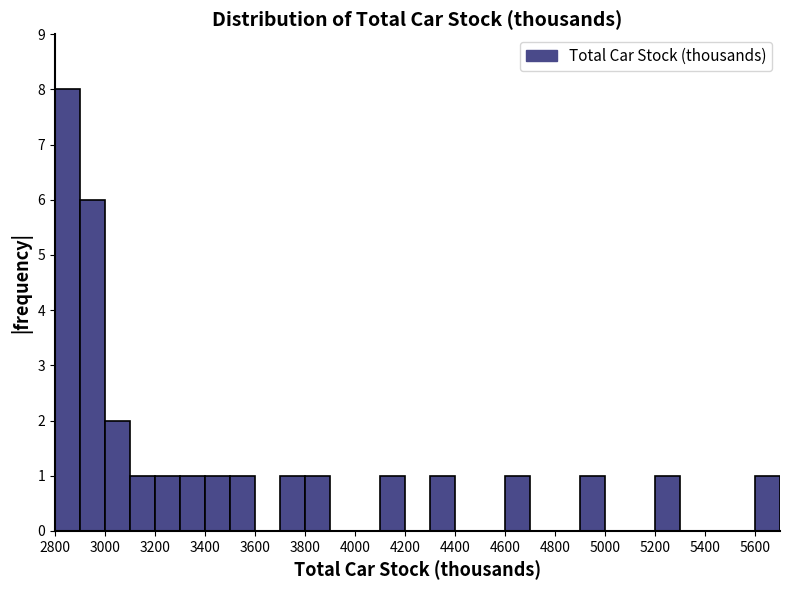

Reading left to right, transcribe this chart: for each bar, give the range it covers on the x-axis and its height. The values are not printed on the chart, so give them approximately, as read against the axis.

2800 to 2900: 8
2900 to 3000: 6
3000 to 3100: 2
3100 to 3200: 1
3200 to 3300: 1
3300 to 3400: 1
3400 to 3500: 1
3500 to 3600: 1
3600 to 3700: 0
3700 to 3800: 1
3800 to 3900: 1
3900 to 4000: 0
4000 to 4100: 0
4100 to 4200: 1
4200 to 4300: 0
4300 to 4400: 1
4400 to 4500: 0
4500 to 4600: 0
4600 to 4700: 1
4700 to 4800: 0
4800 to 4900: 0
4900 to 5000: 1
5000 to 5100: 0
5100 to 5200: 0
5200 to 5300: 1
5300 to 5400: 0
5400 to 5500: 0
5500 to 5600: 0
5600 to 5700: 1